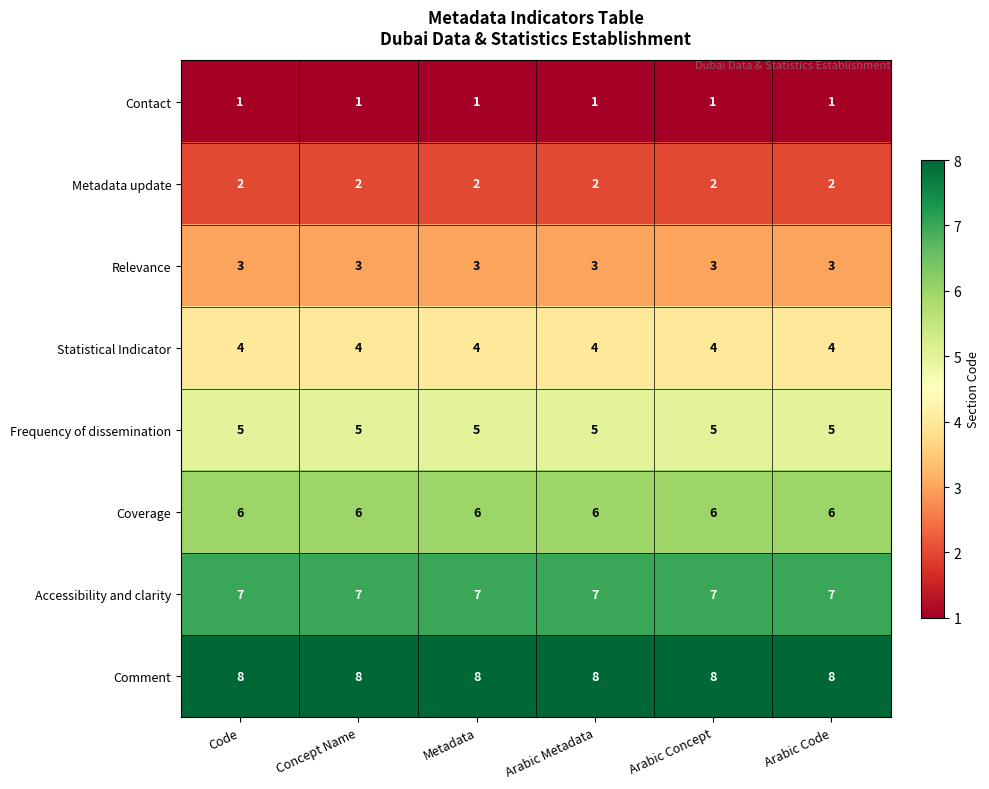

List the series in order of their peak value, lowest first.

Contact, Metadata update, Relevance, Statistical Indicator, Frequency of dissemination, Coverage, Accessibility and clarity, Comment